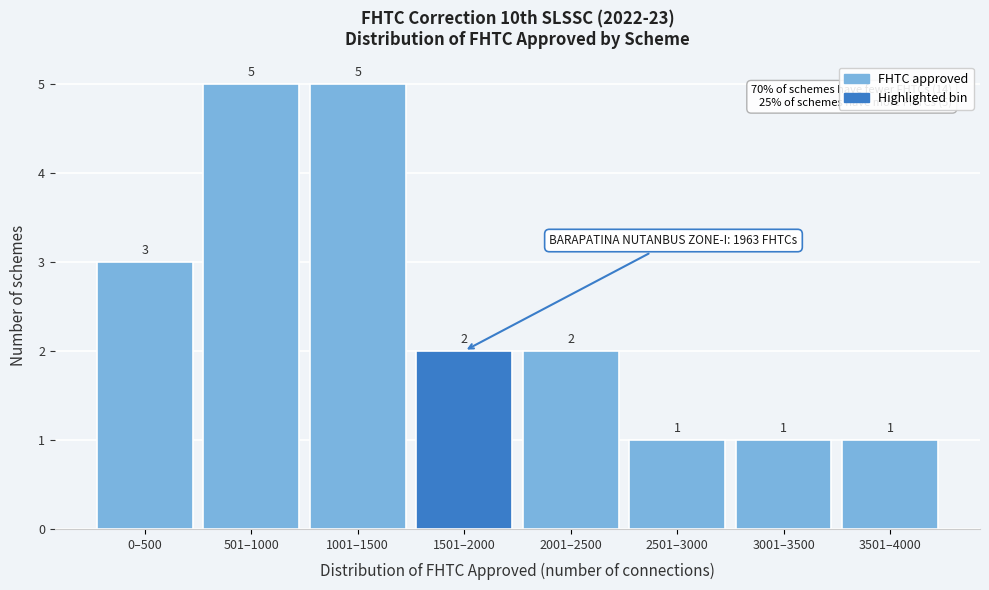

Reading left to right, list all the values displayed in this chart.

3	5	5	2	2	1	1	1